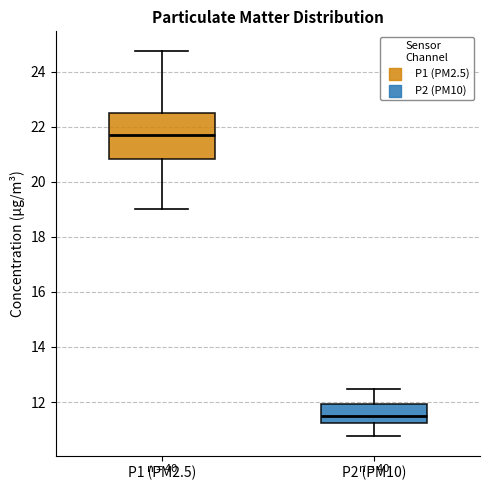

Where is the lower edge of the box for P2 (PM10) on the y-axis? The values are not printed on the chart, so give them approximately, as read against the axis.

11.2